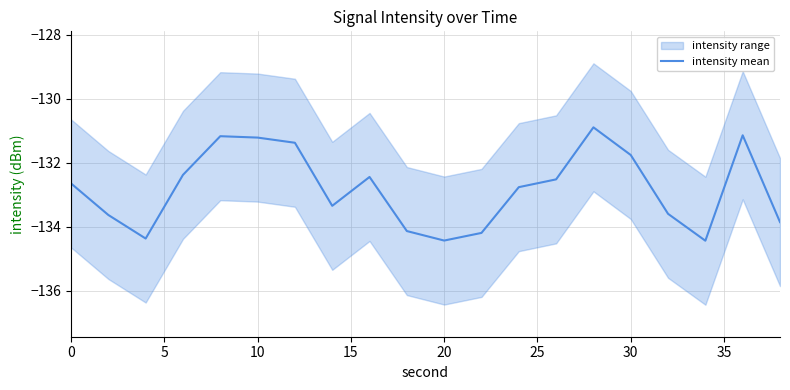

What is the lowest value of the intensity mean series?

-134.4